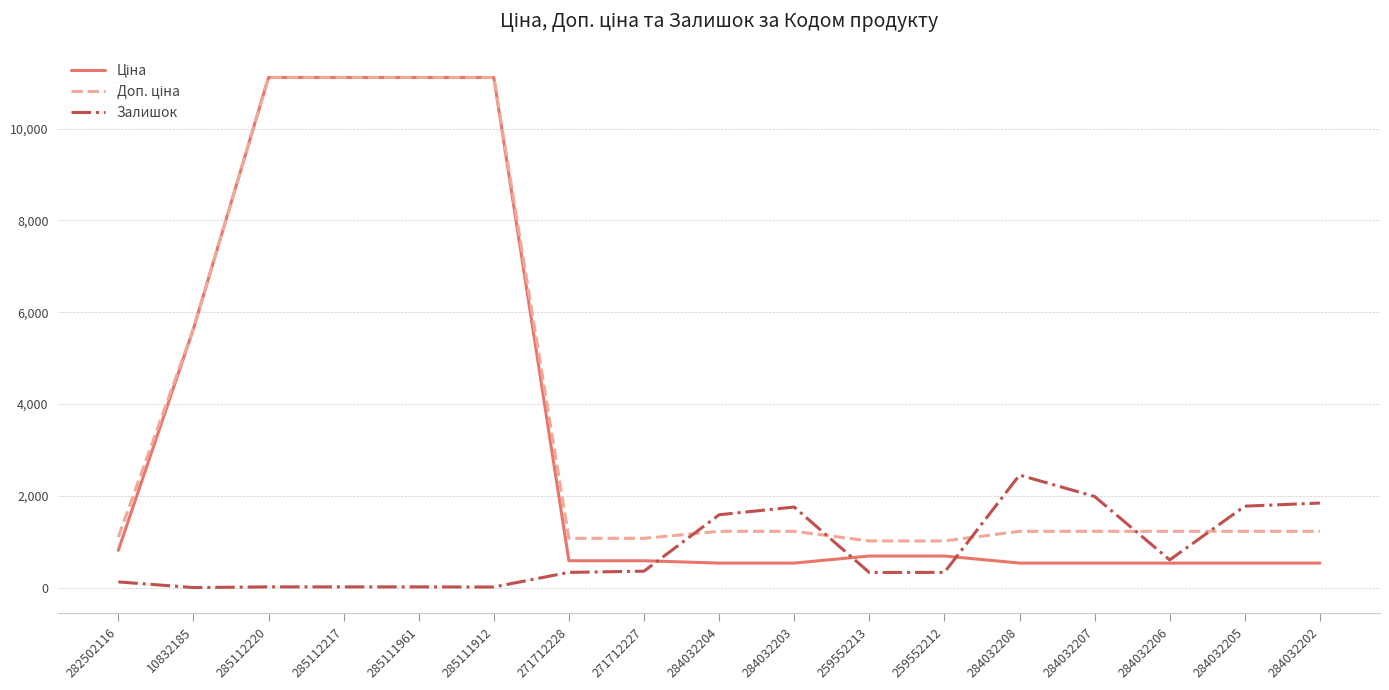

What is the sum of all Залишок values?

13553.0